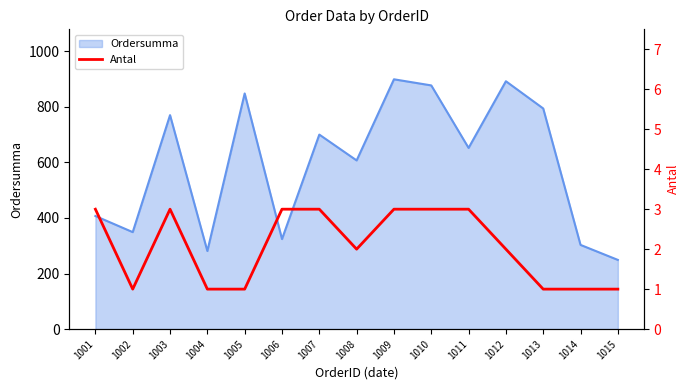

Is it true that the value at 1002 is 0?

False